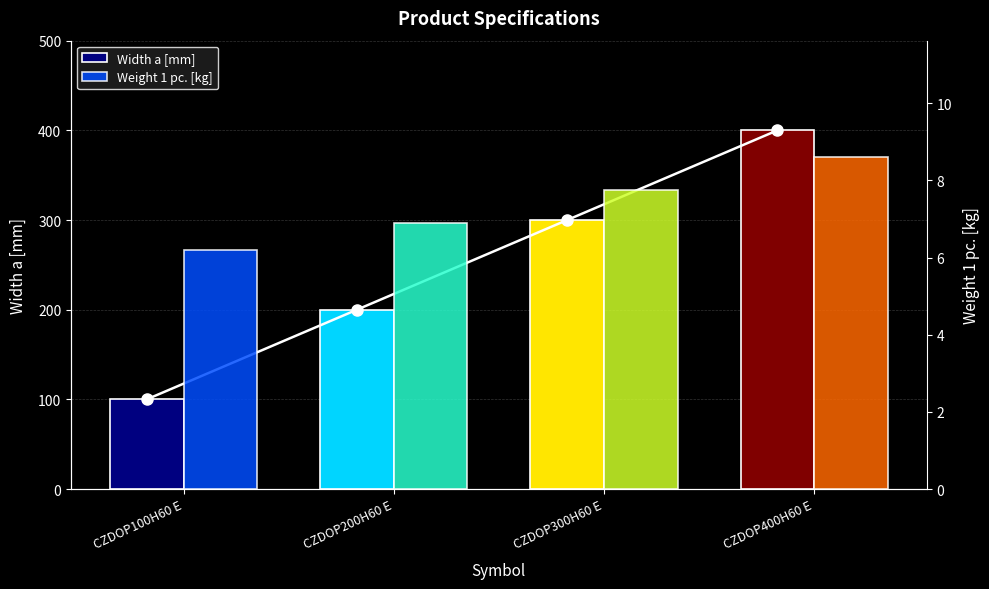

What is the label of the 2nd bar from the left?

CZDOP200H60 E